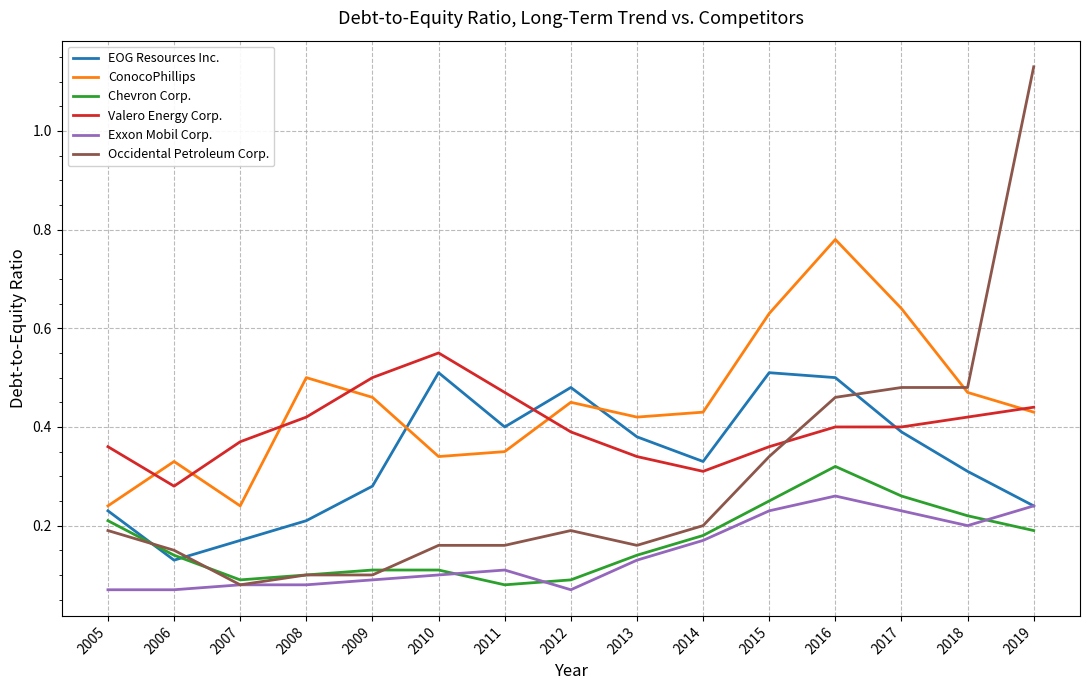

Which series has the largest range (max minus min)?

Occidental Petroleum Corp.